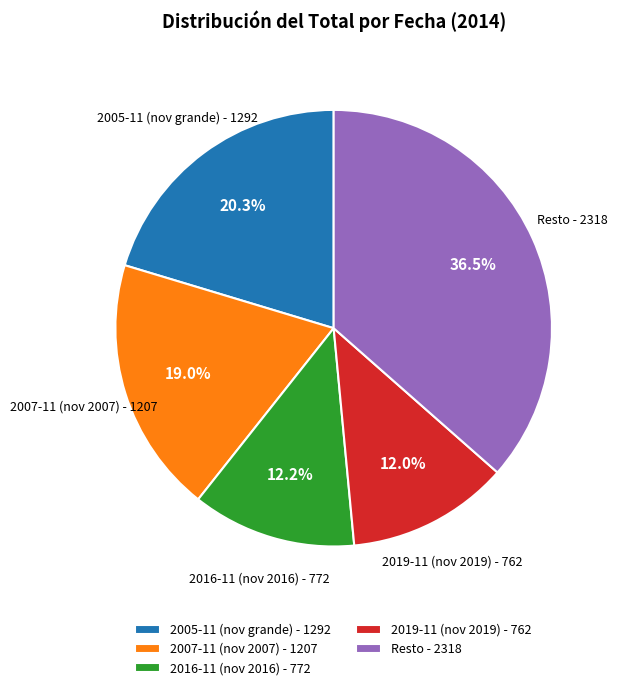

What percentage do Resto - 2318 and 2016-11 (nov 2016) - 772 together represent?

48.7%